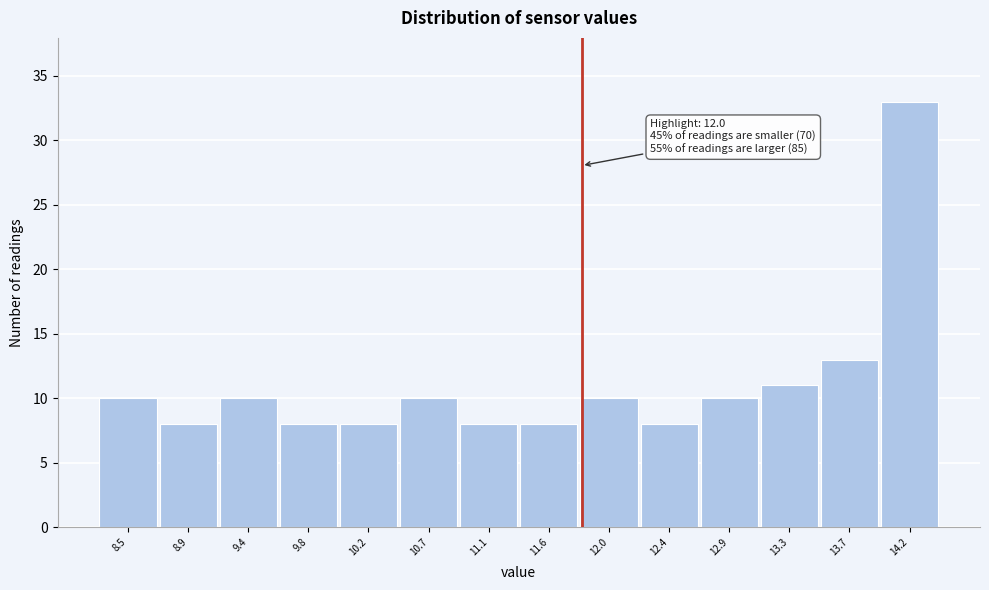

Reading left to right, extract all data points from this chart.

8.5=10	8.9=8	9.4=10	9.8=8	10.2=8	10.7=10	11.1=8	11.6=8	12.0=10	12.4=8	12.9=10	13.3=11	13.7=13	14.2=33